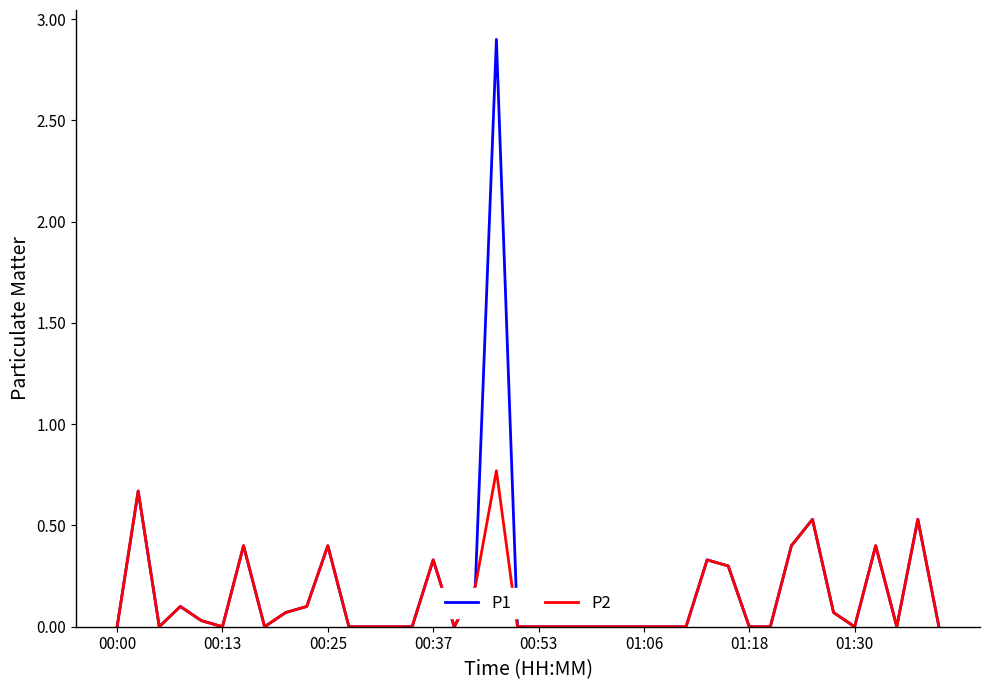

List the series in order of their overall mean, highest first.

P1, P2